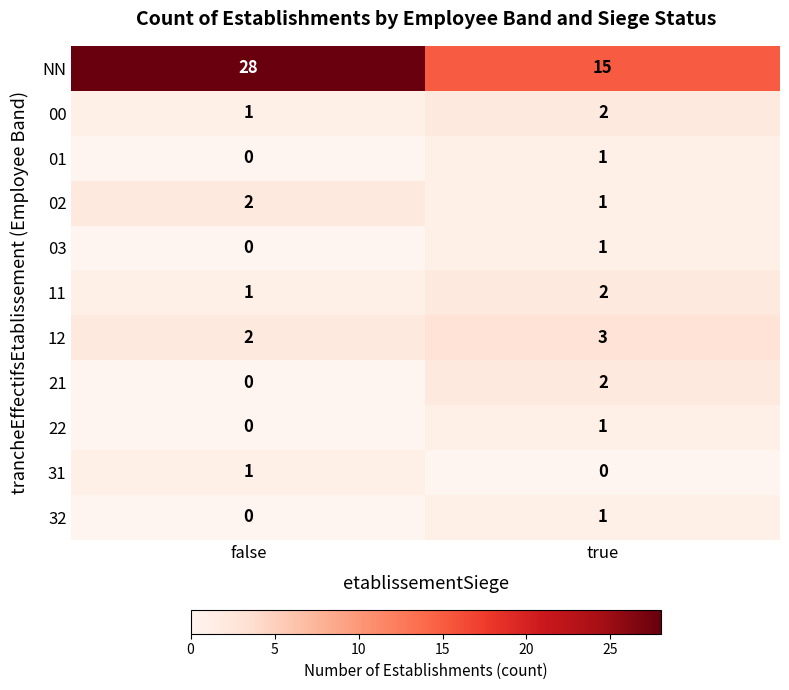

Reading left to right, extract all data points from this chart.

NN: false=28	true=15
00: false=1	true=2
01: false=0	true=1
02: false=2	true=1
03: false=0	true=1
11: false=1	true=2
12: false=2	true=3
21: false=0	true=2
22: false=0	true=1
31: false=1	true=0
32: false=0	true=1